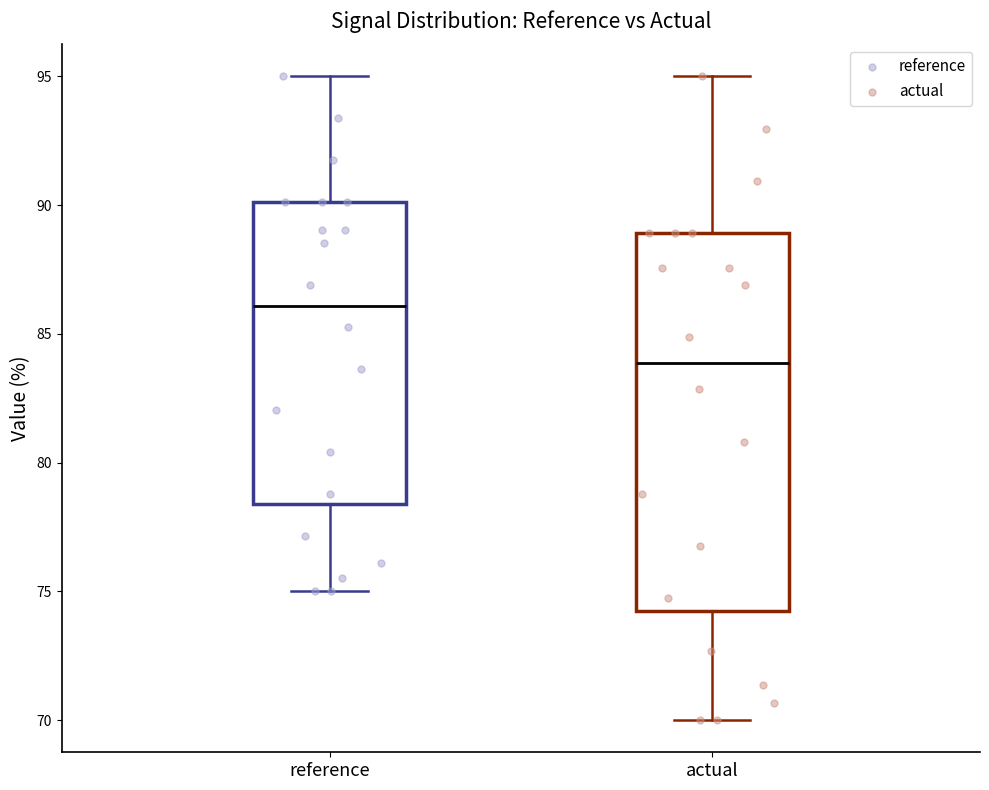

Reading left to right, read every box against the y-axis: the position of its median line, the range the box covers, and the ends of its whiskers. The values are not printed on the chart, so give them approximately, as read against the axis.

reference: median 86.0, box 78.5 to 90.0, whiskers 75.0 to 95.0
actual: median 84.0, box 74.0 to 89.0, whiskers 70.0 to 95.0